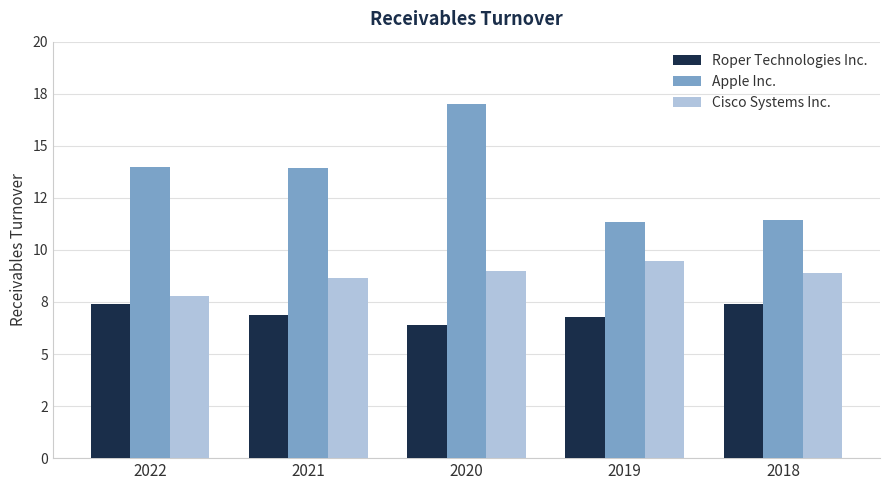

How many Roper Technologies Inc. values are between 6 and 7?

3